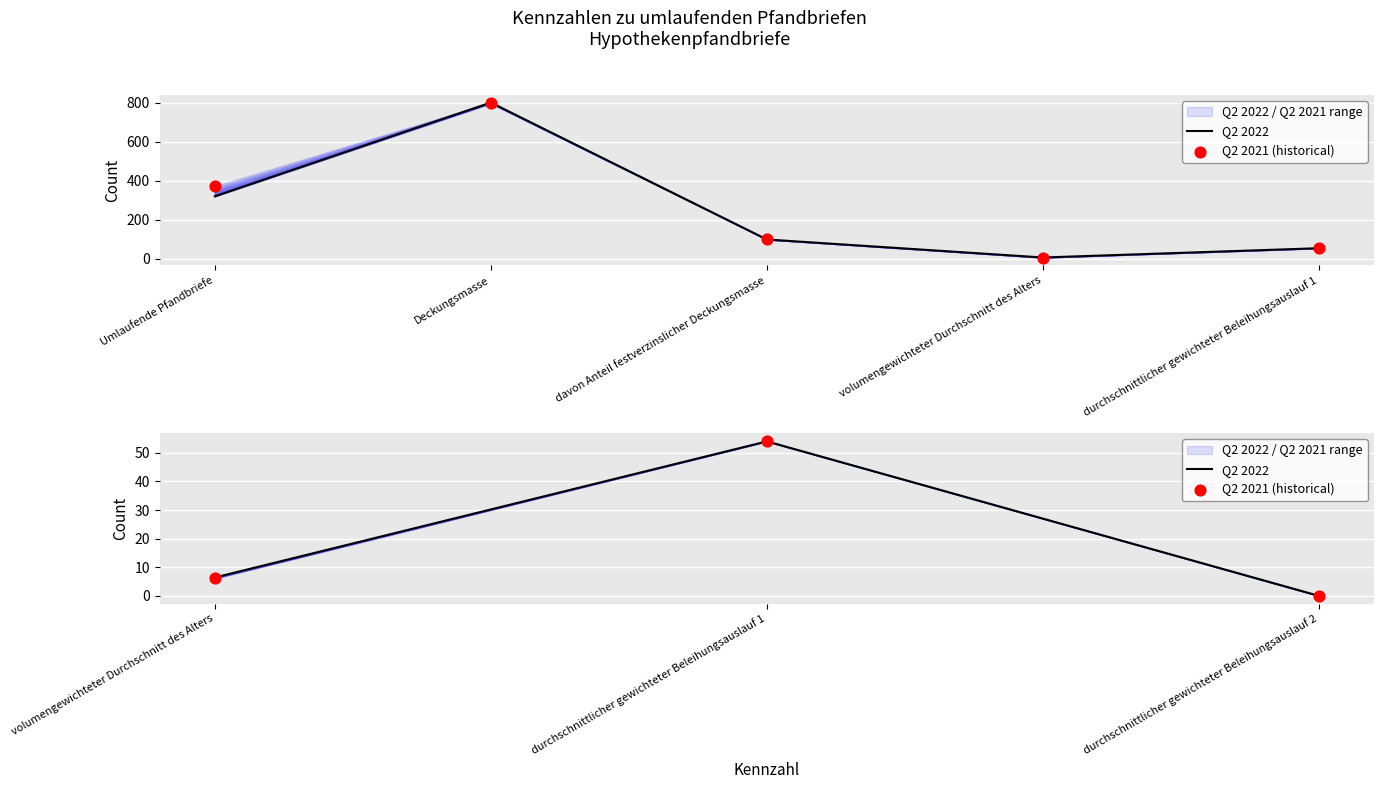

Is the value of Q2 2021 (historical) at durchschnittlicher gewichteter Beleihungsauslauf 1 greater than the value of Q2 2022 at volumengewichteter Durchschnitt des Alters?

Yes